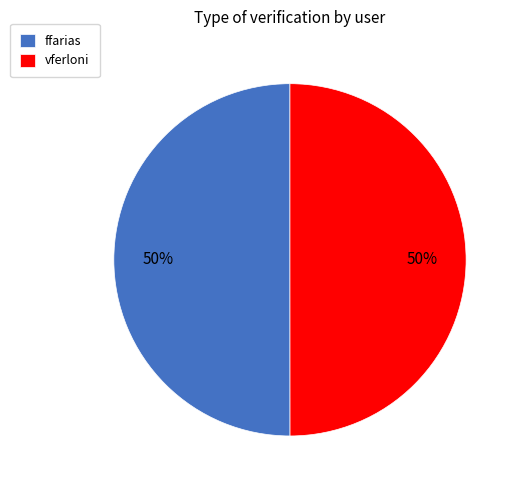

How many segments does this pie chart have?

2